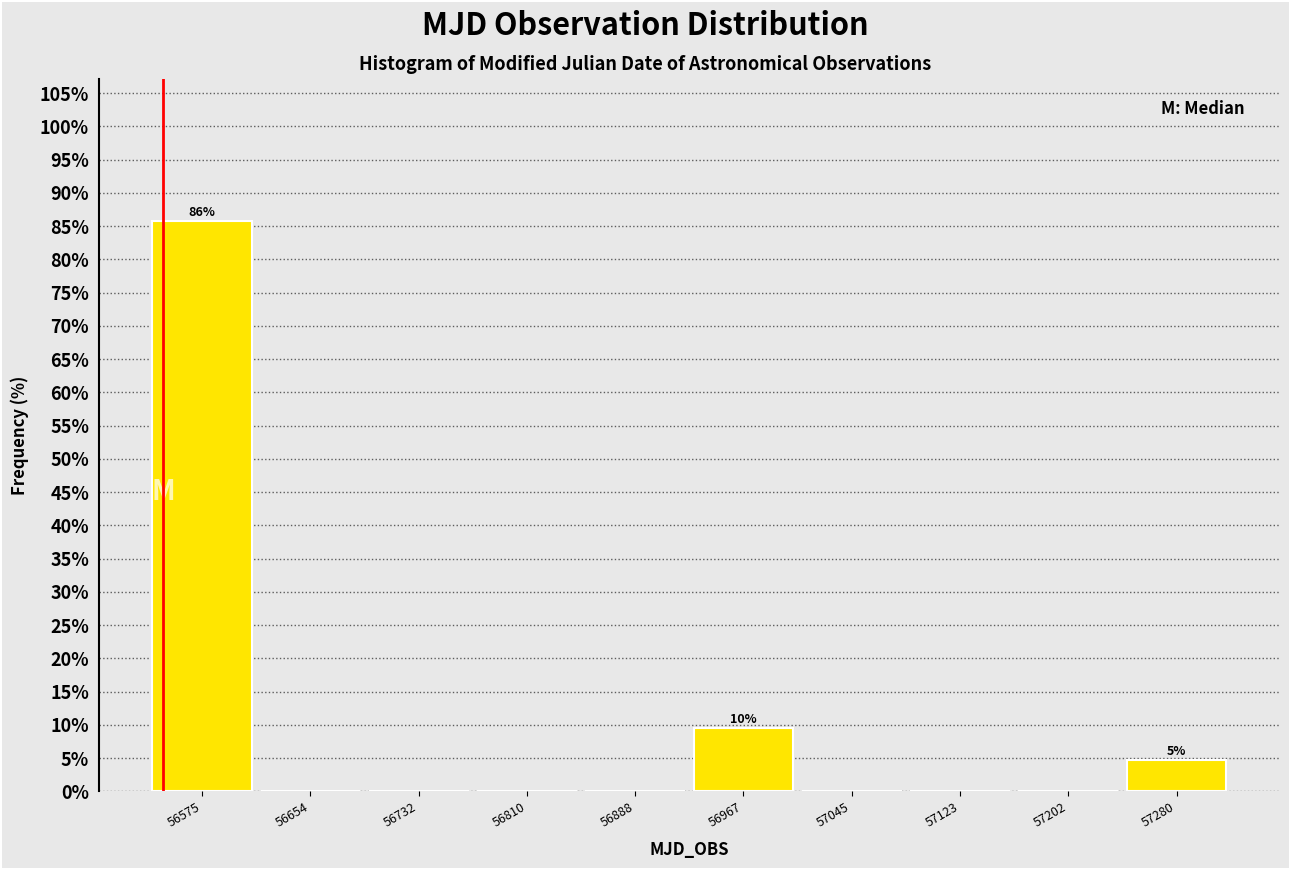

Which range on the x-axis has the tallest bar?

56540 to 56610